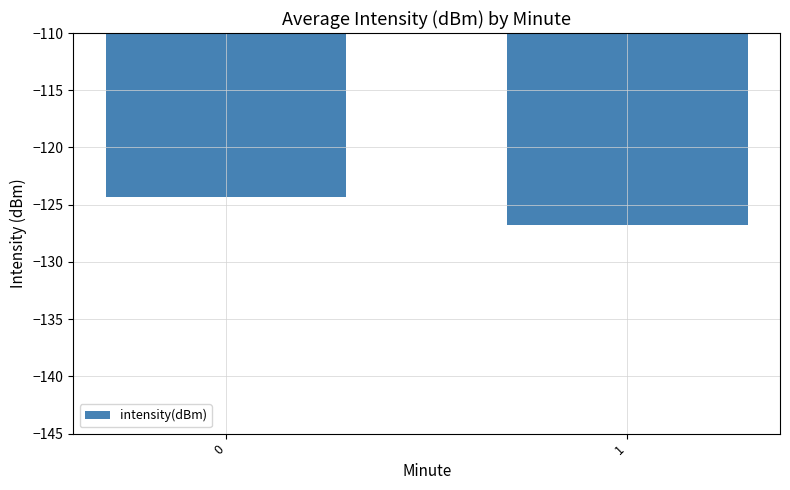

How many bars are there in total?

2